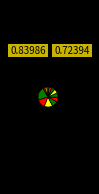

Which slice is the largest?

函館市